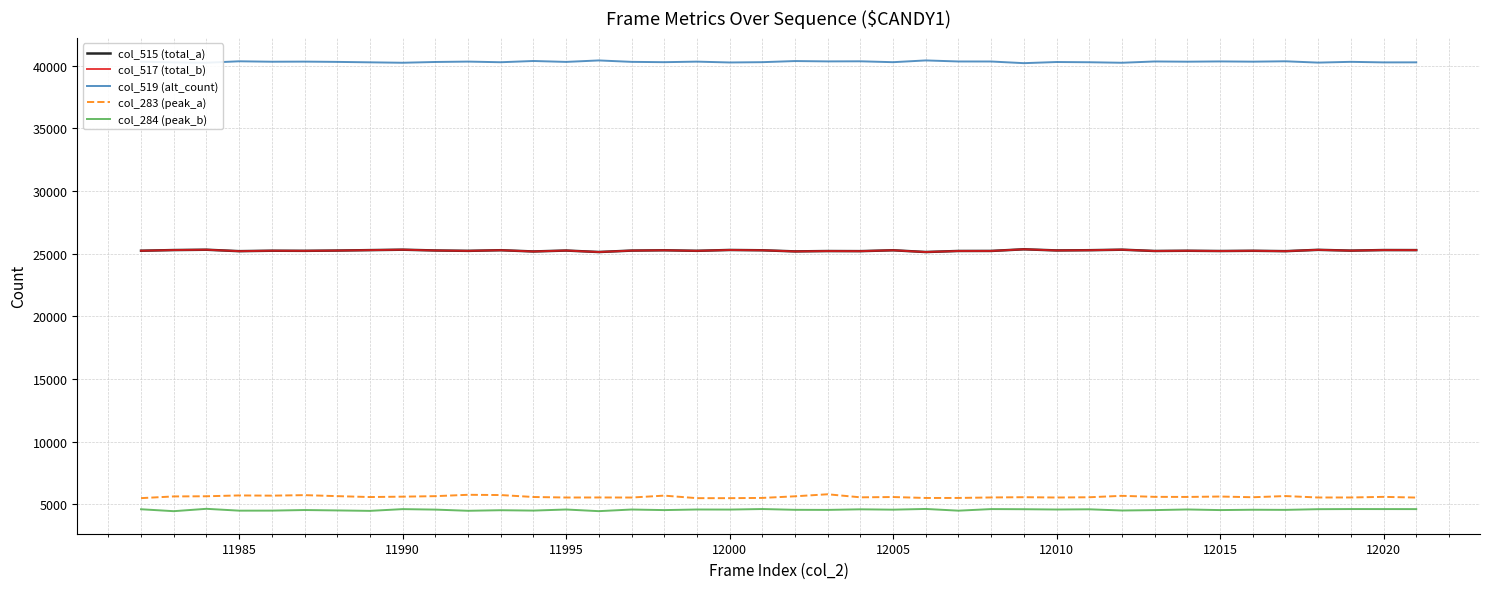

Does the chart display data point markers on the line(s)?

No